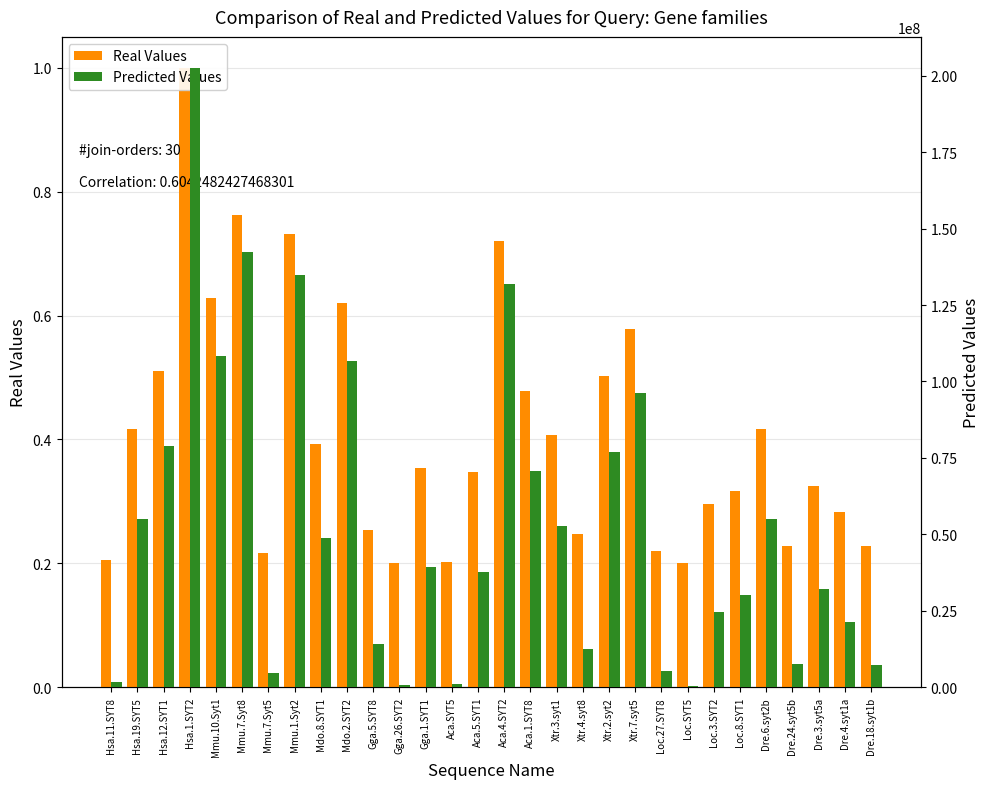

At Aca.5.SYT1, list the series in order from largest to smallest.

Predicted Values, Real Values